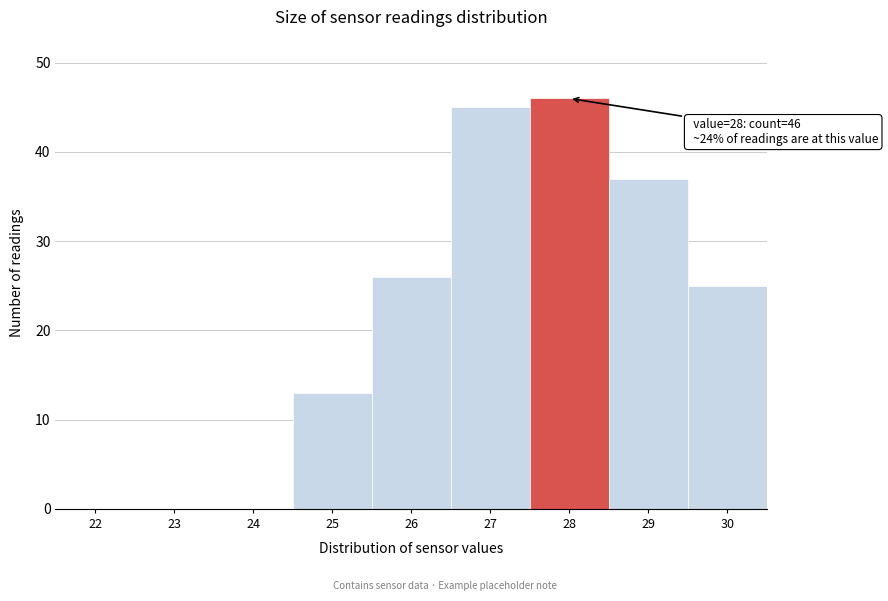

Reading left to right, list all the values displayed in this chart.

22=0	23=0	24=0	25=13	26=26	27=45	28=46	29=37	30=25